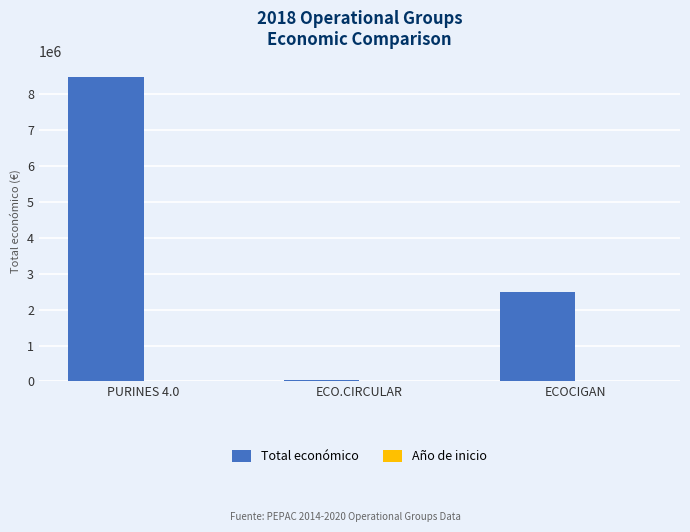

Which series has the largest total across all categories?

Total económico